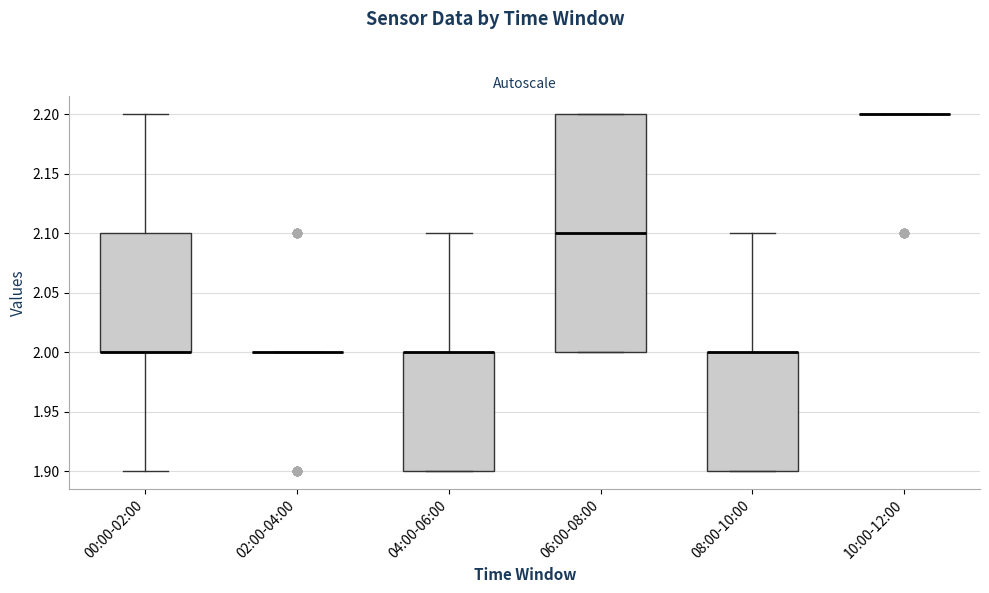

Reading left to right, read every box against the y-axis: the position of its median line, the range the box covers, and the ends of its whiskers. The values are not printed on the chart, so give them approximately, as read against the axis.

00:00-02:00: median 2.0 (drawn on the box's lower edge), box 2.0 to 2.1, whiskers 1.9 to 2.2
02:00-04:00: box collapsed to a line at 2.0, whiskers 2.0 to 2.0
04:00-06:00: median 2.0 (drawn on the box's upper edge), box 1.9 to 2.0, whiskers 1.9 to 2.1
06:00-08:00: median 2.1, box 2.0 to 2.2, whiskers 2.0 to 2.2
08:00-10:00: median 2.0 (drawn on the box's upper edge), box 1.9 to 2.0, whiskers 1.9 to 2.1
10:00-12:00: box collapsed to a line at 2.2, whiskers 2.2 to 2.2